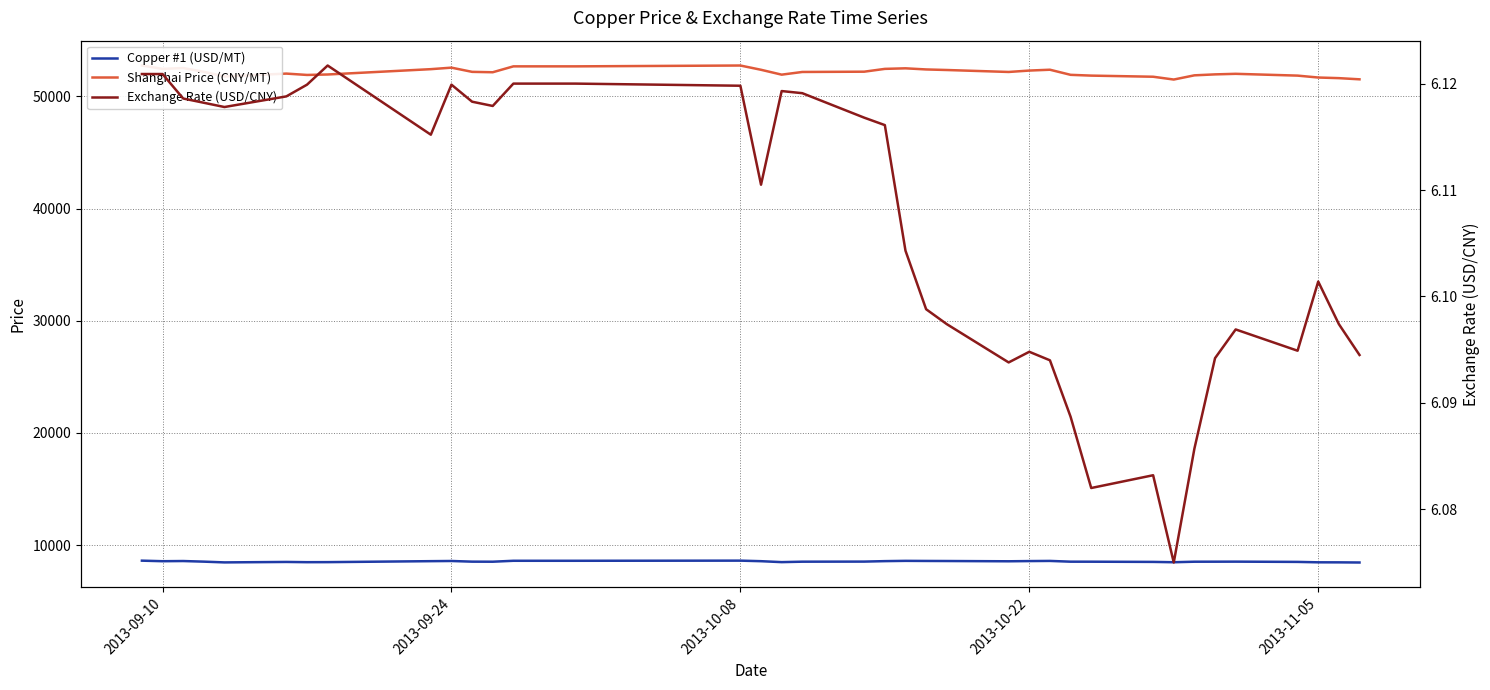

Does the chart have visible grid lines?

Yes